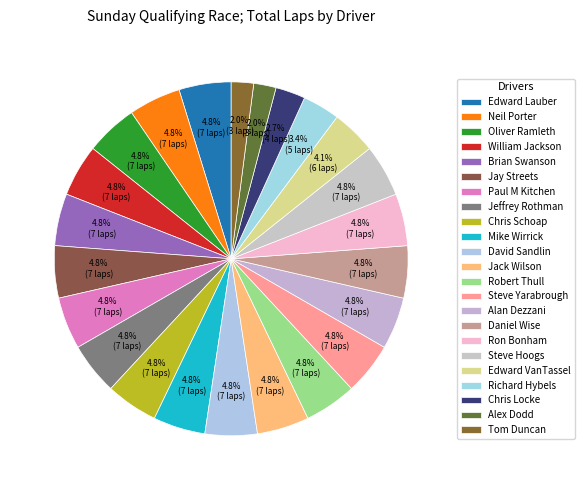

Does Steve Yarabrough represent more than half of the total?

No